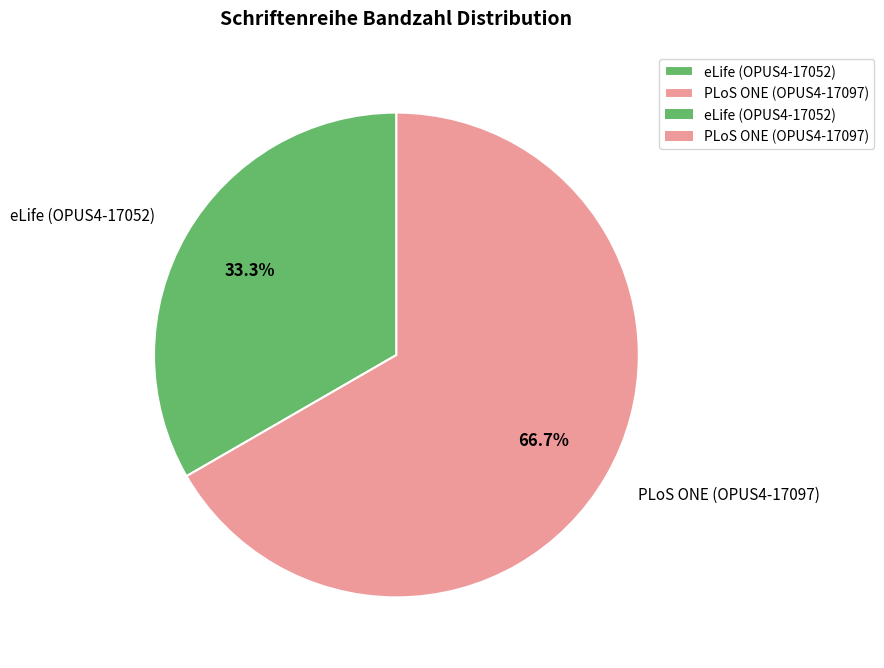

Which slice is the smallest?

eLife (OPUS4-17052)